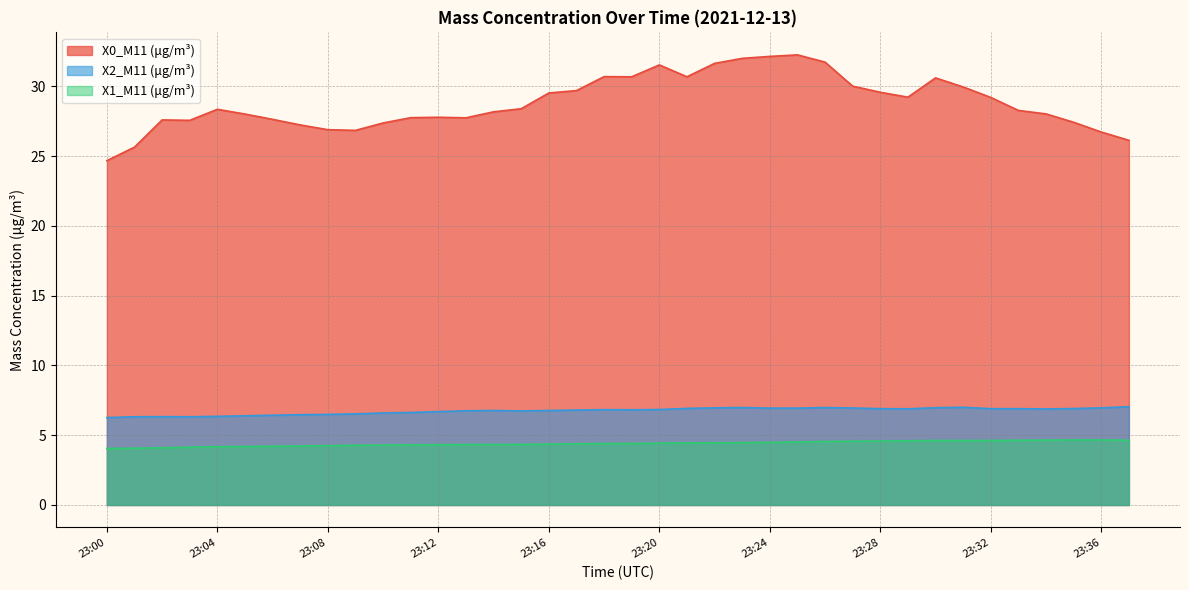

At how many categories does at least one series exceed 19?

38